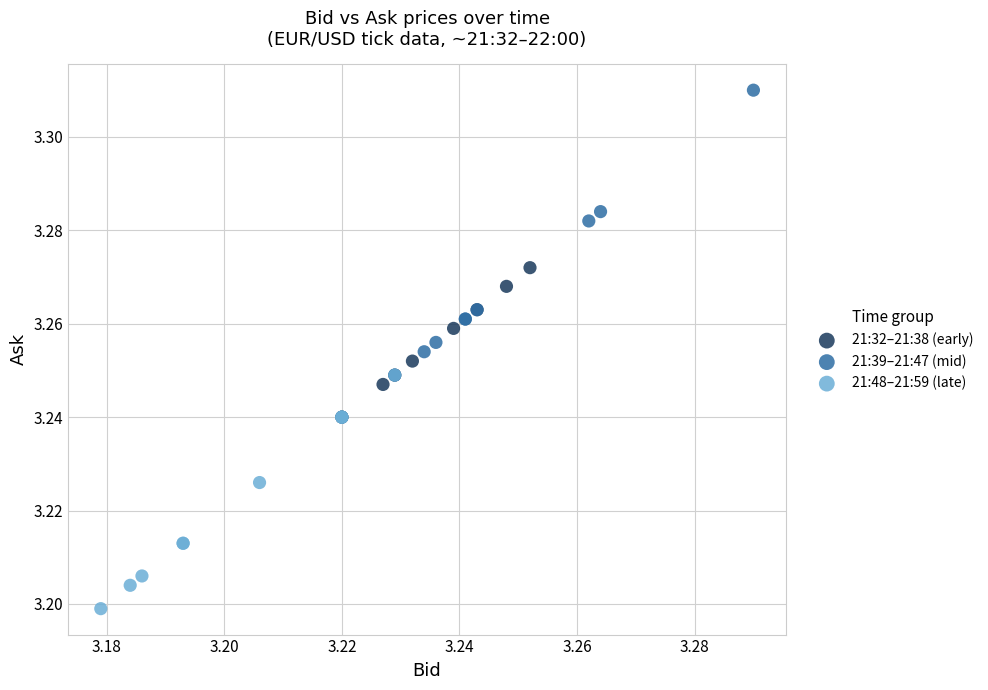

Which series has the largest Y range (max minus min)?

21:39–21:47 (mid)